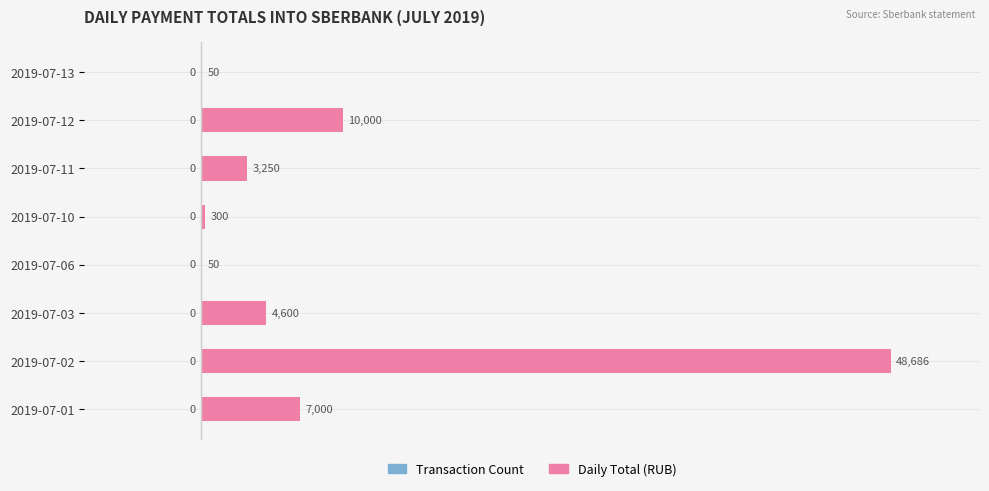

What is the approximate value at 2019-07-13?

50.0